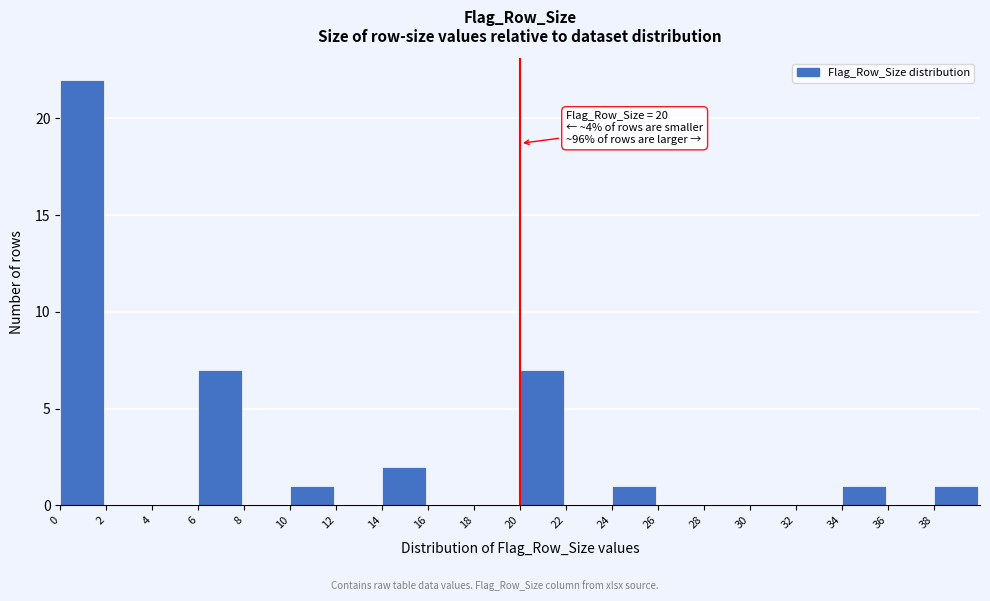

Over which range of the x-axis is the bar tallest?

0 to 2